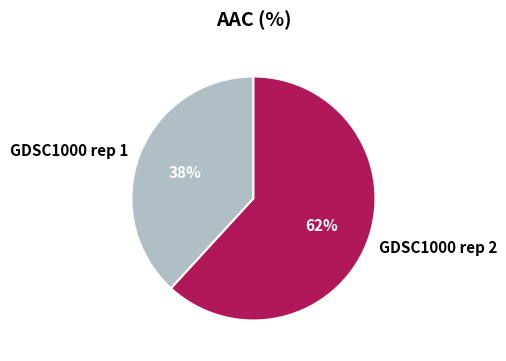

To the nearest percent, what is the difference between the GDSC1000 rep 1 and GDSC1000 rep 2 slice percentages?

24%